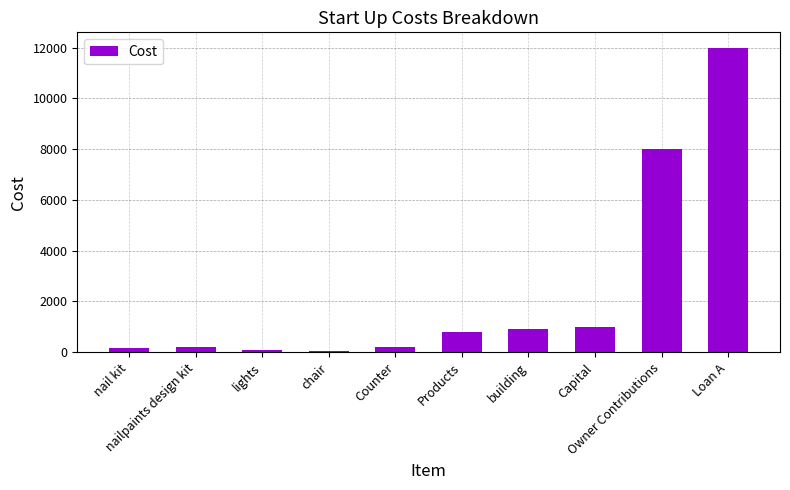

What is the greatest value displayed?

12000